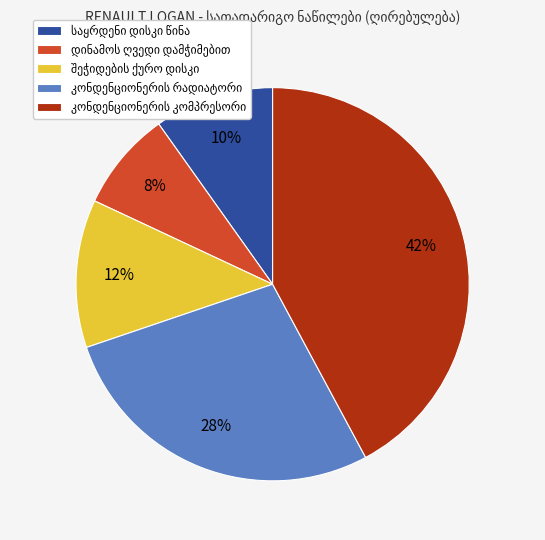

To the nearest percent, what is the difference between the largest and smallest slice percentages?

34%